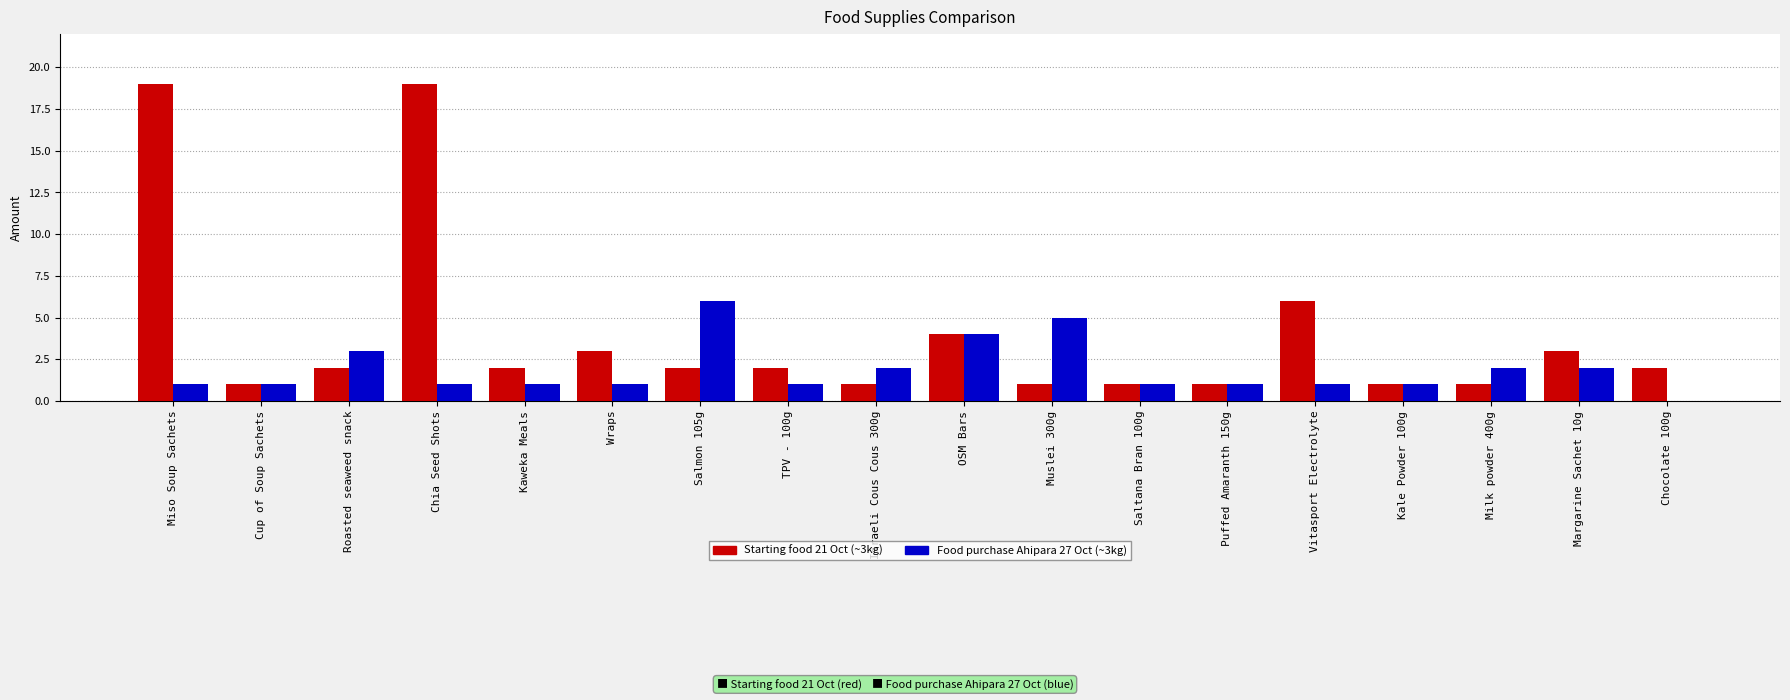

What is the total value across all series at Margarine Sachet 10g?

5